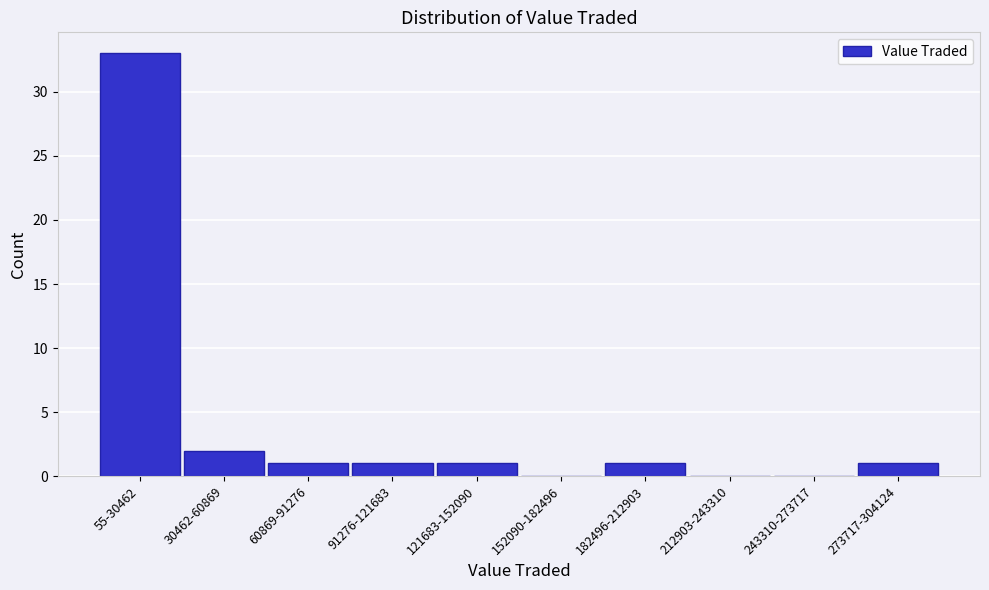

Reading left to right, list all the values displayed in this chart.

55-30462=33	30462-60869=2	60869-91276=1	91276-121683=1	121683-152090=1	152090-182496=0	182496-212903=1	212903-243310=0	243310-273717=0	273717-304124=1